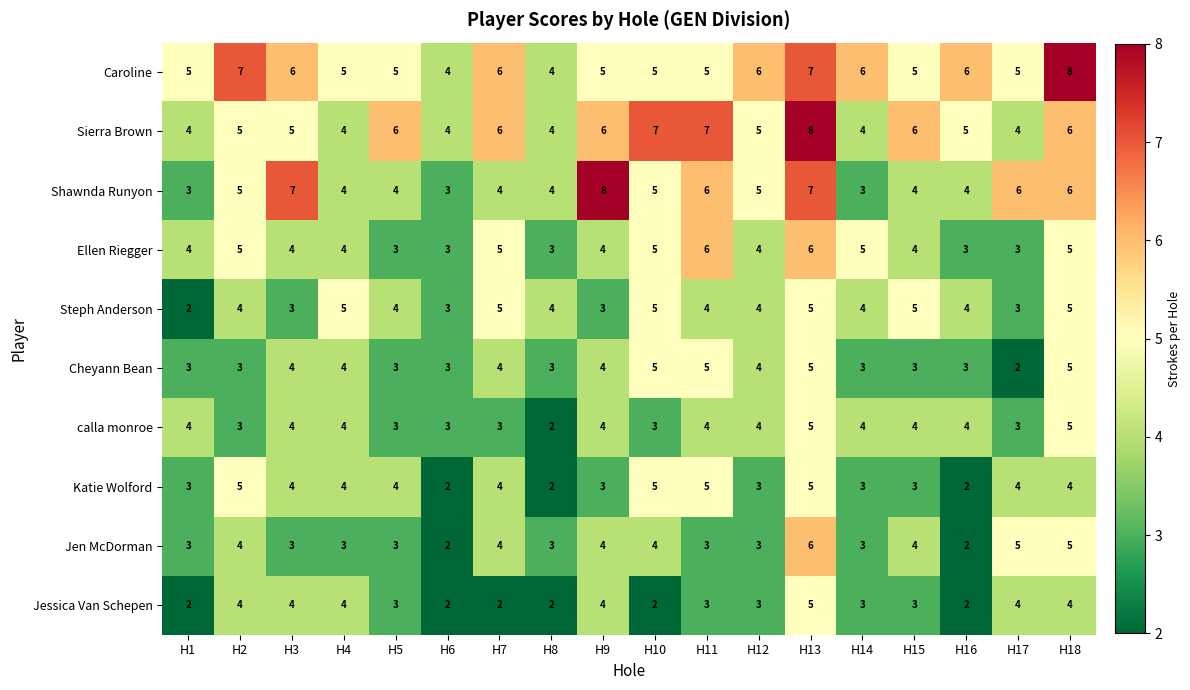

Which series has the largest total across all categories?

Caroline